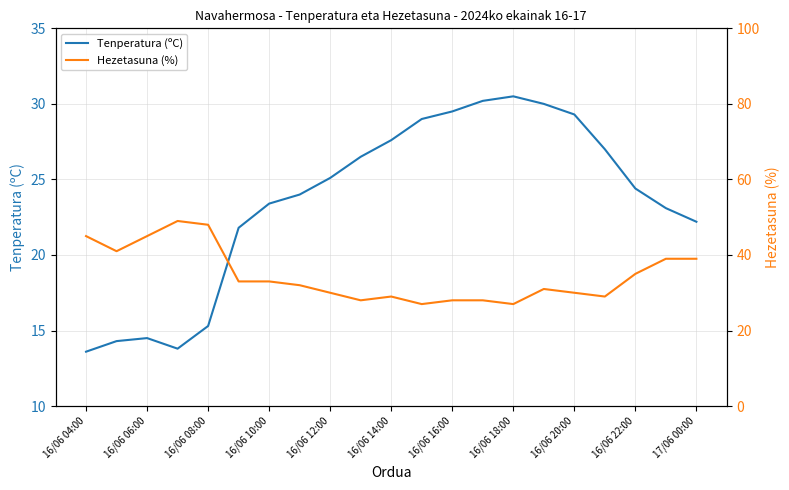

The value of Tenperatura (ºC) at 16/06 10:00 is 8.4. True or false?

False